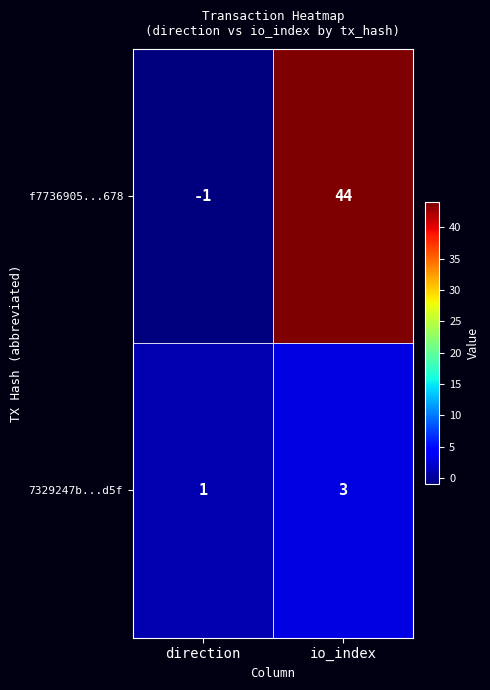

Reading left to right, transcribe all the data shown in this chart.

f7736905...678: direction=-1	io_index=44
7329247b...d5f: direction=1	io_index=3